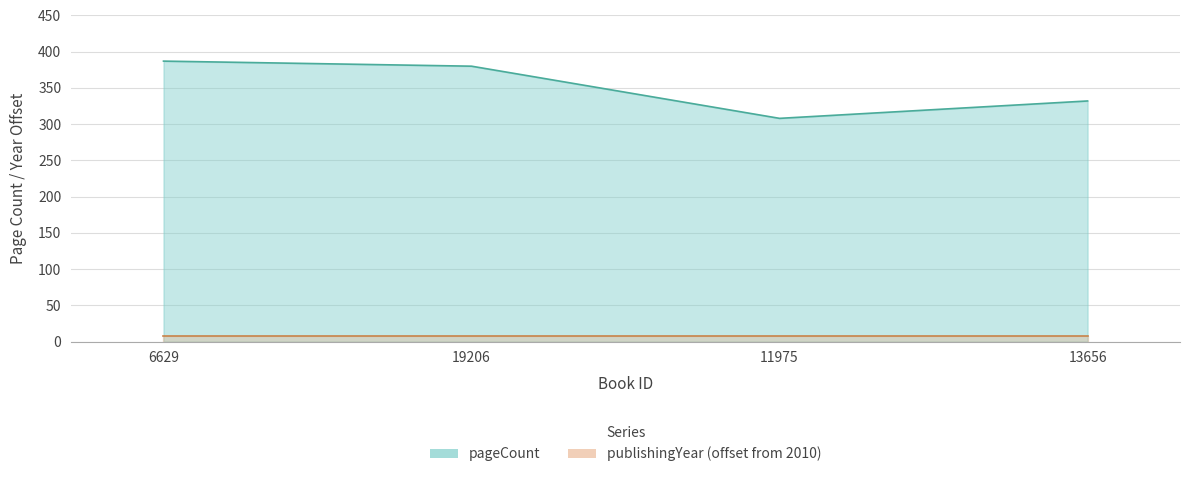

True or false: the data shows 387 at 6629.

True